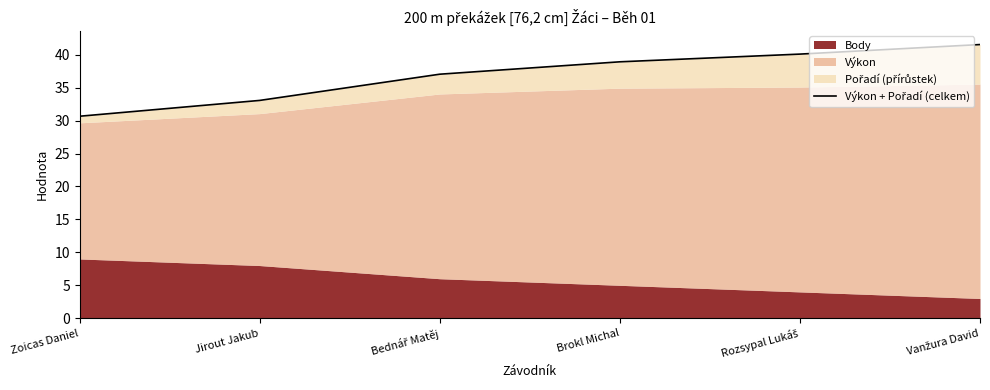

What is the label of the 4th point from the left?

Brokl Michal